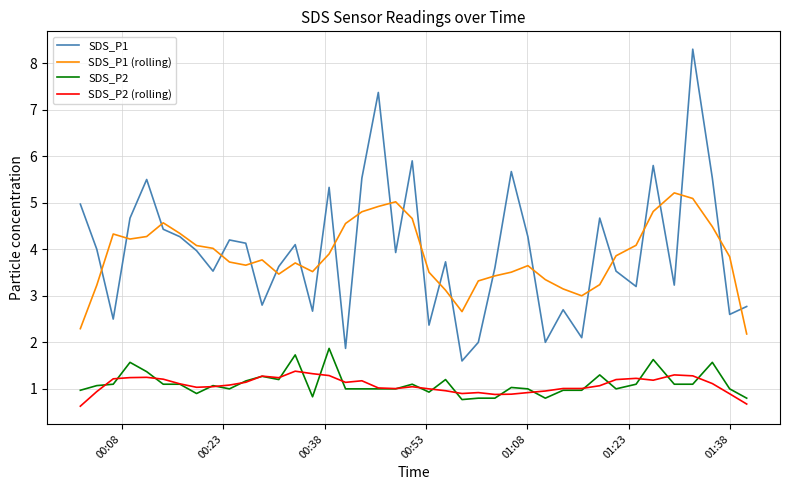

Rank the series by their maximum value, from highest to lowest.

SDS_P1, SDS_P1 (rolling), SDS_P2, SDS_P2 (rolling)